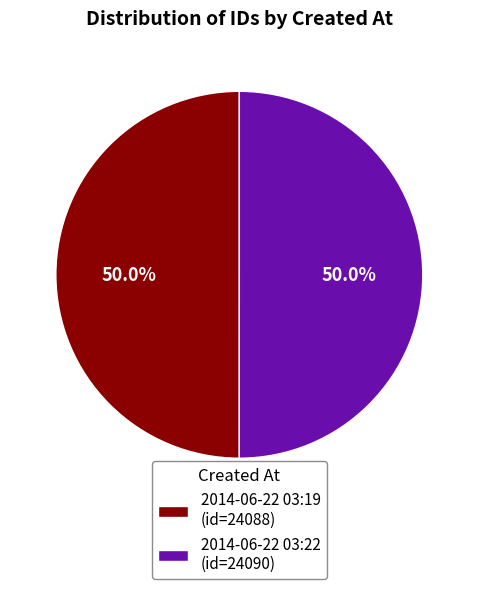

What is the ratio of the value at 2014-06-22 03:19 (id=24088) to the value at 2014-06-22 03:22 (id=24090)?

1.0